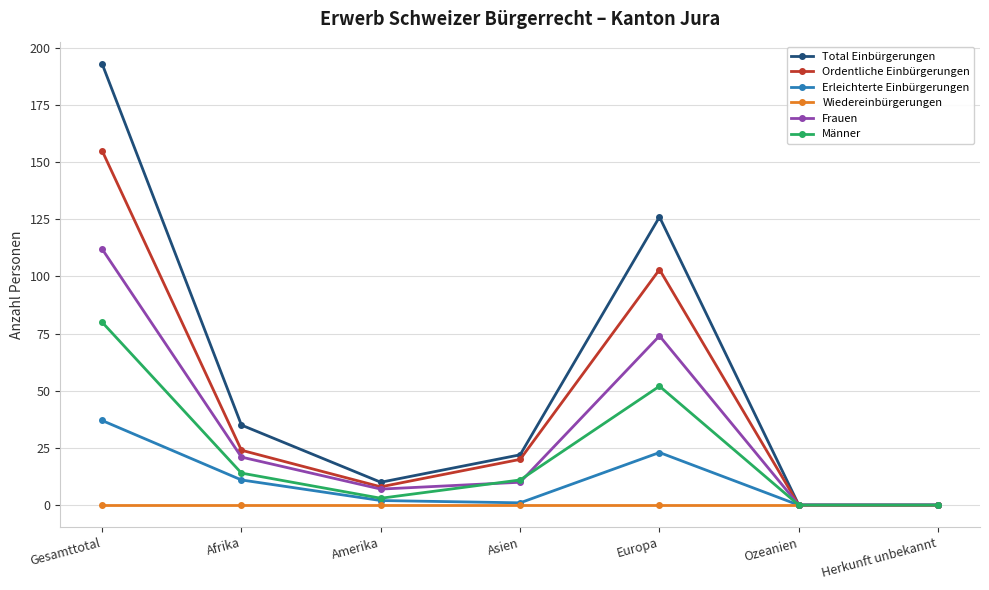

True or false: Wiedereinbürgerungen has a value of 0 at Herkunft unbekannt.

True